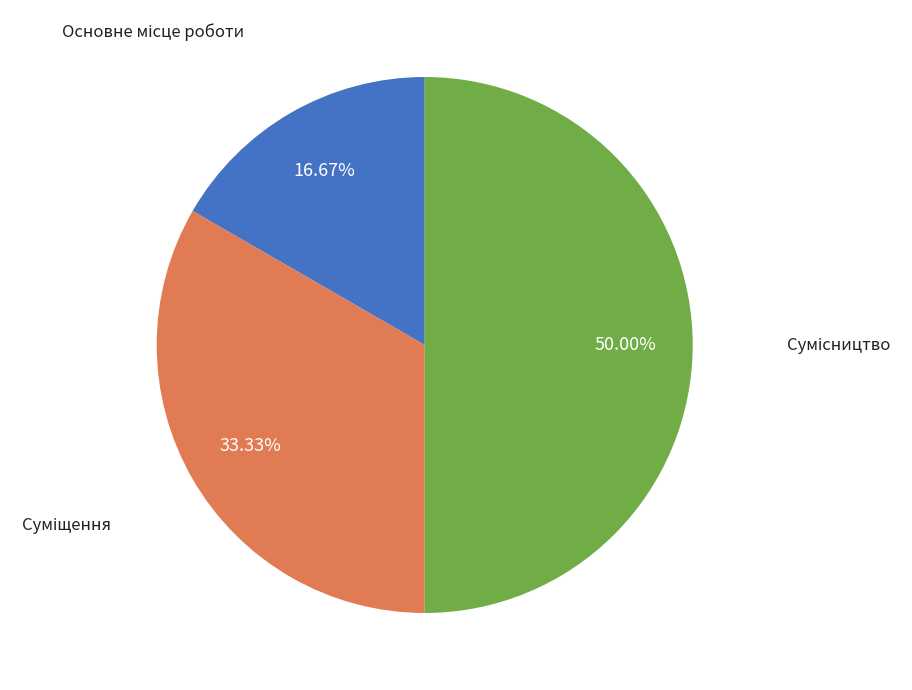

Between Суміщення and Сумісництво, which is larger?

Сумісництво